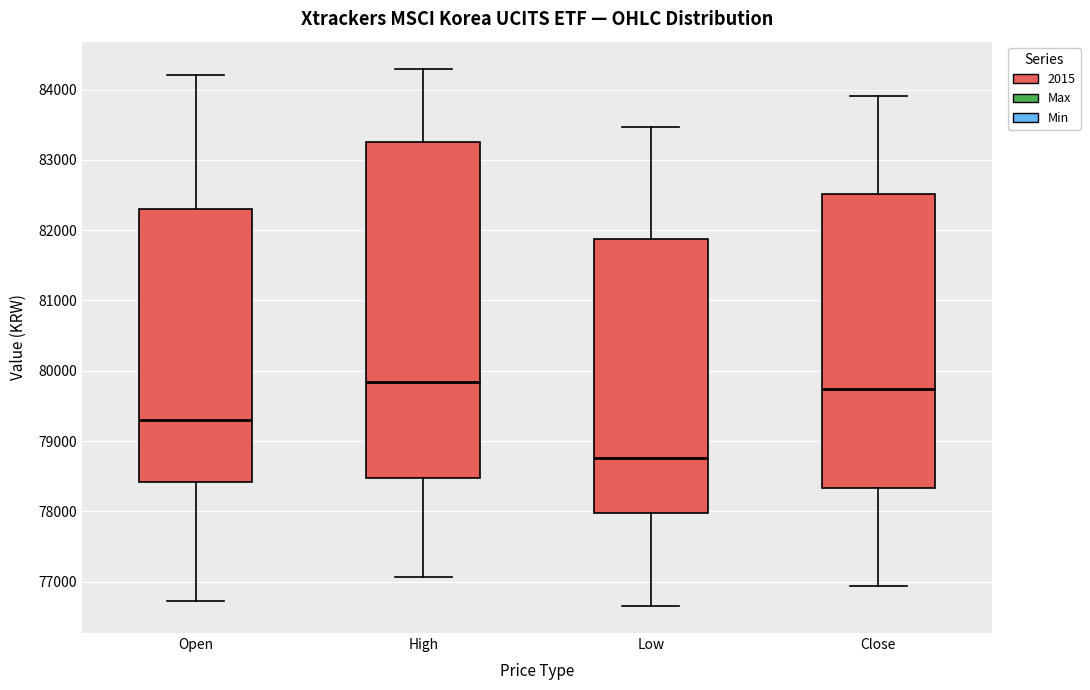

Reading left to right, read every box against the y-axis: the position of its median line, the range the box covers, and the ends of its whiskers. The values are not printed on the chart, so give them approximately, as read against the axis.

Open: median 79300, box 78400 to 82300, whiskers 76700 to 84200
High: median 79800, box 78500 to 83300, whiskers 77100 to 84300
Low: median 78800, box 78000 to 81900, whiskers 76700 to 83500
Close: median 79700, box 78300 to 82500, whiskers 76900 to 83900